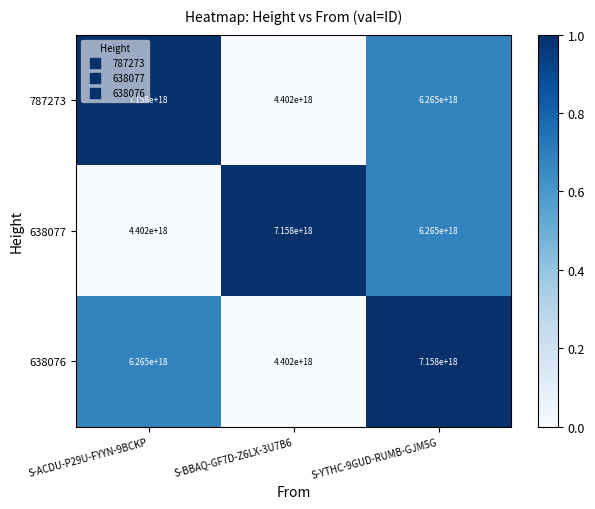

At which label does 638077 reach its minimum?

S-ACDU-P29U-FYYN-9BCKP